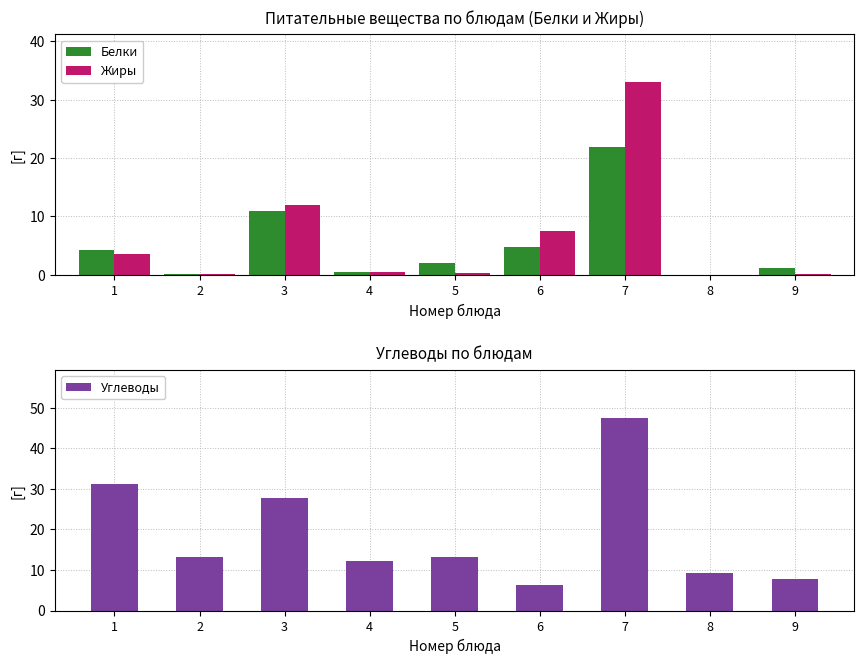

Is it true that Углеводы equals 9.2 at 8?

True